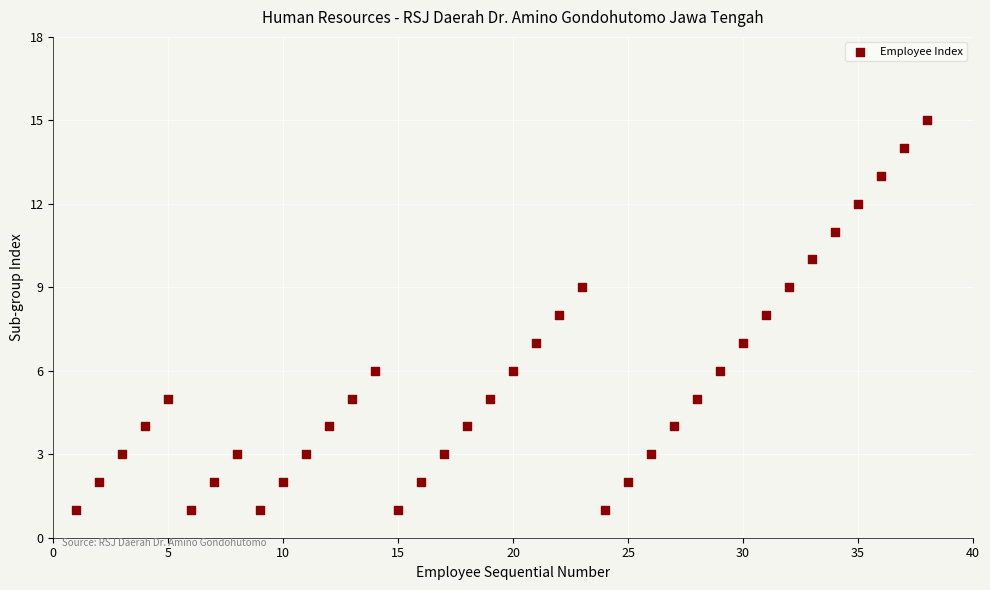

What is the range of Y values (max minus min)?

14